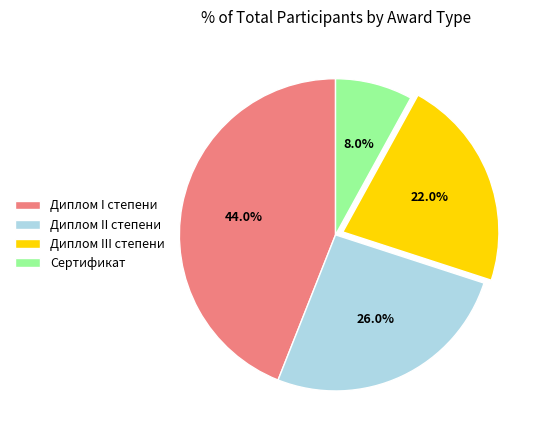

How many slices are in this pie chart?

4